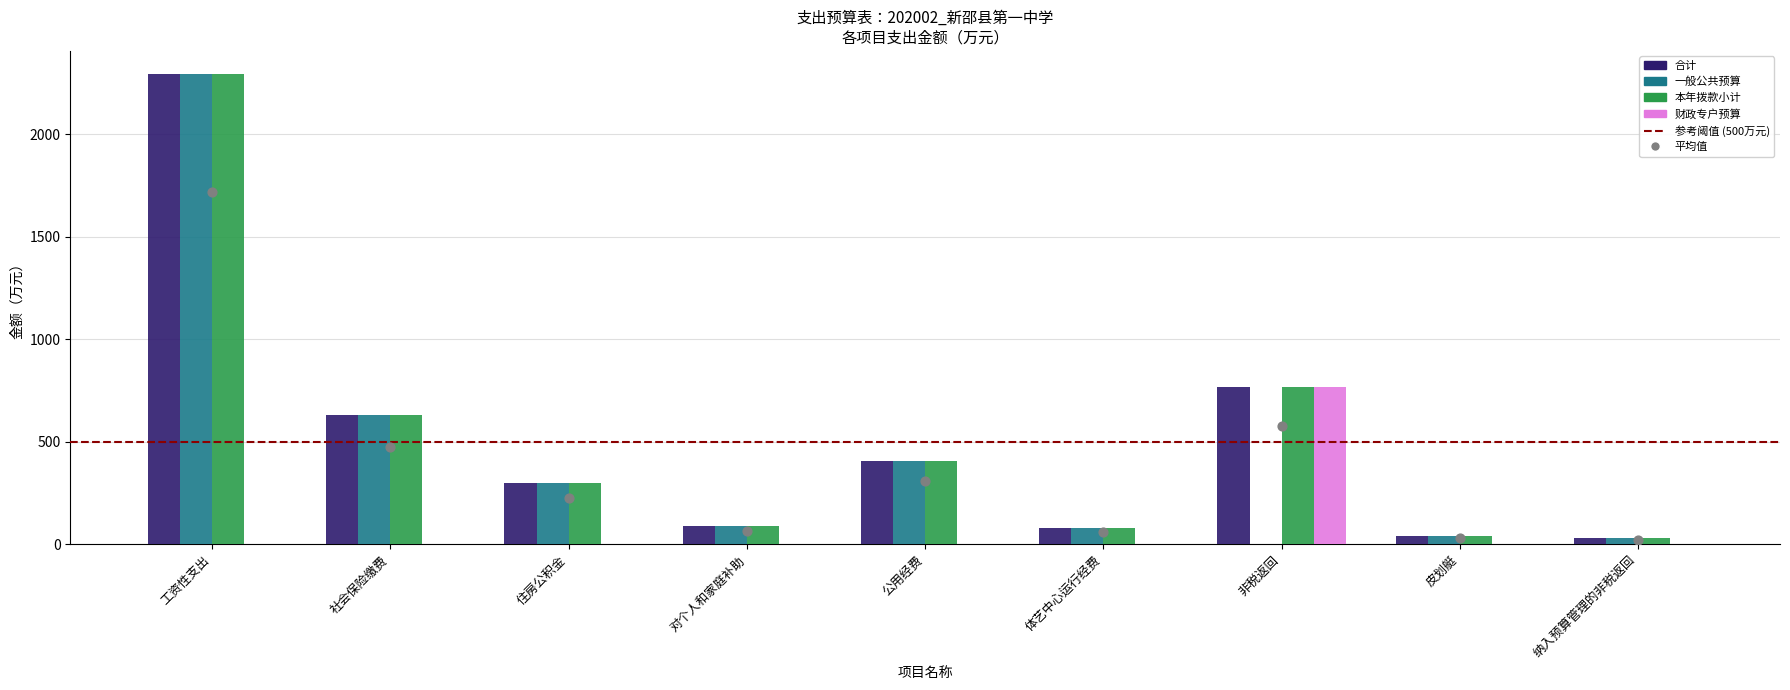

At which category is the sum across all series the highest?

工资性支出